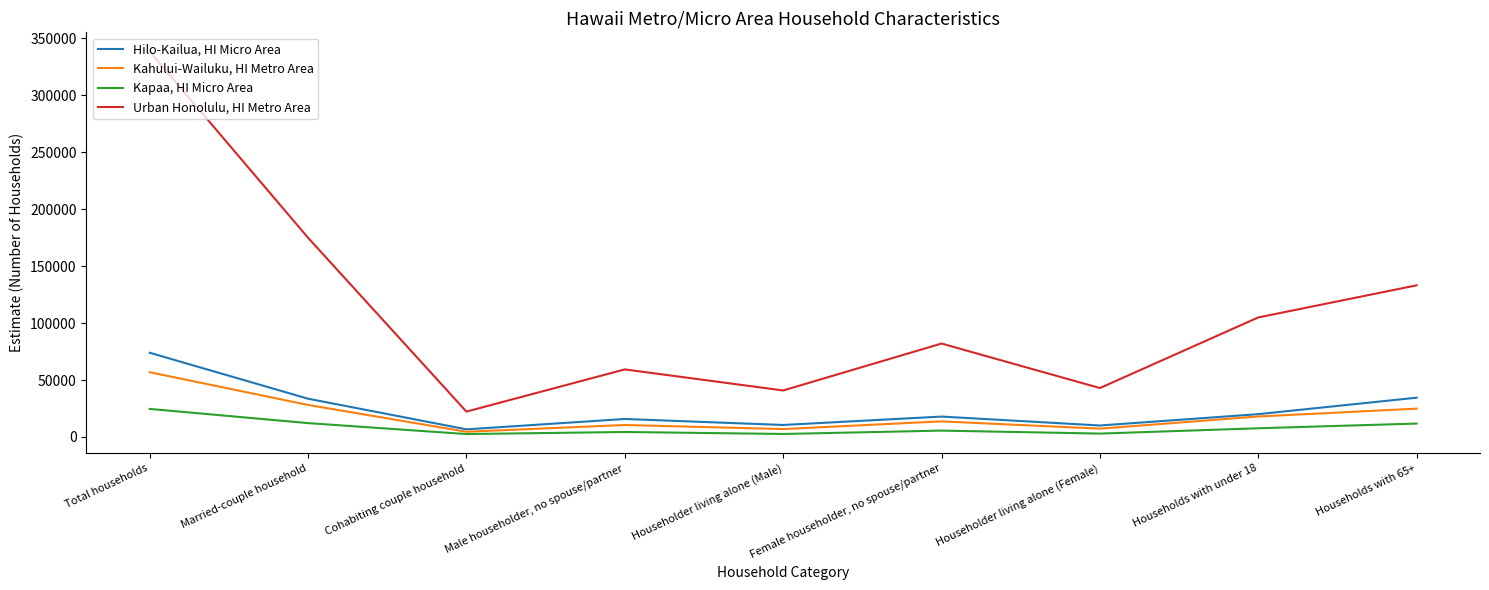

Where is Urban Honolulu, HI Metro Area nearest to the value 180377?

Married-couple household